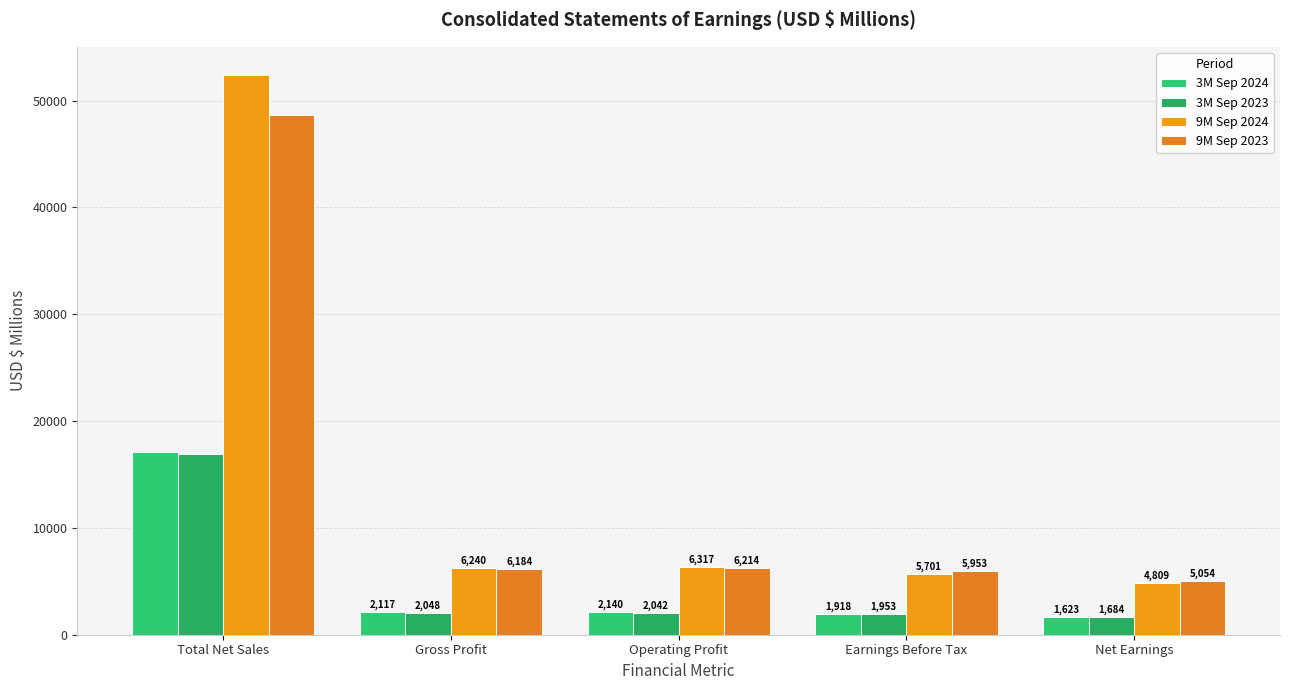

What is the average value of the 3M Sep 2024 series?

4980